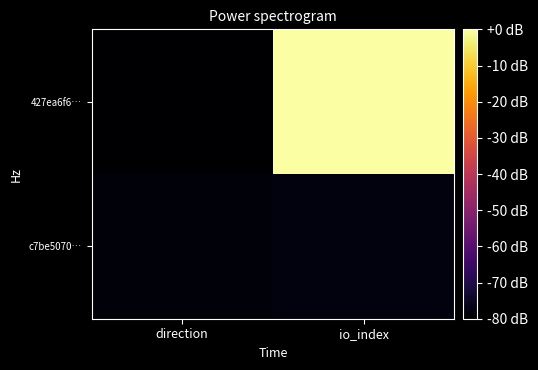

Reading left to right, transcribe all the data shown in this chart.

427ea6f6…: direction=-80.0	io_index=0.0
c7be5070…: direction=-78.7	io_index=-78.1